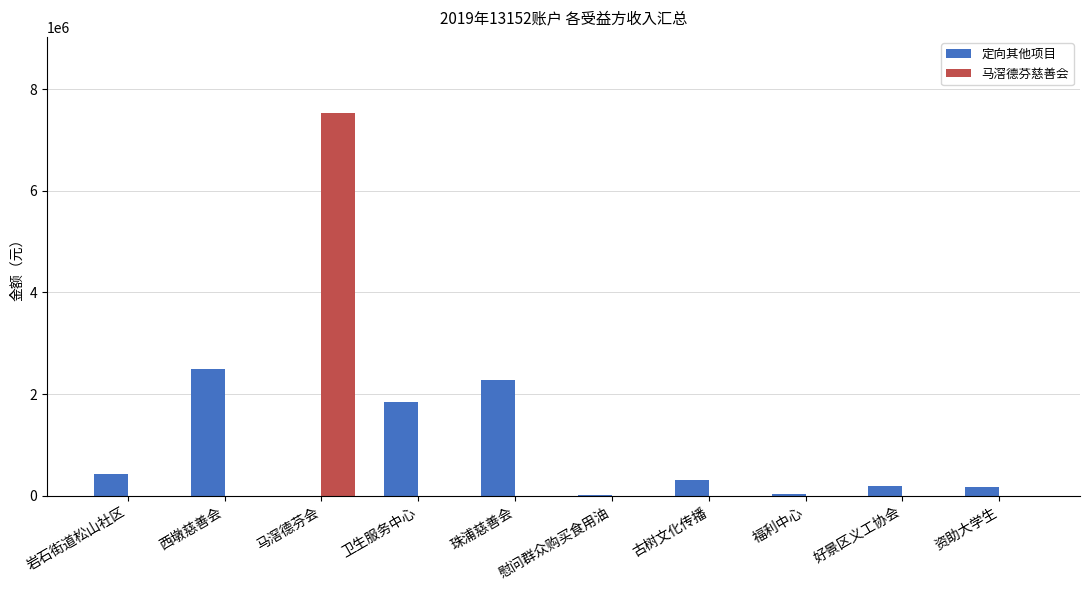

What is the maximum value for 定向其他项目?

2500000.0